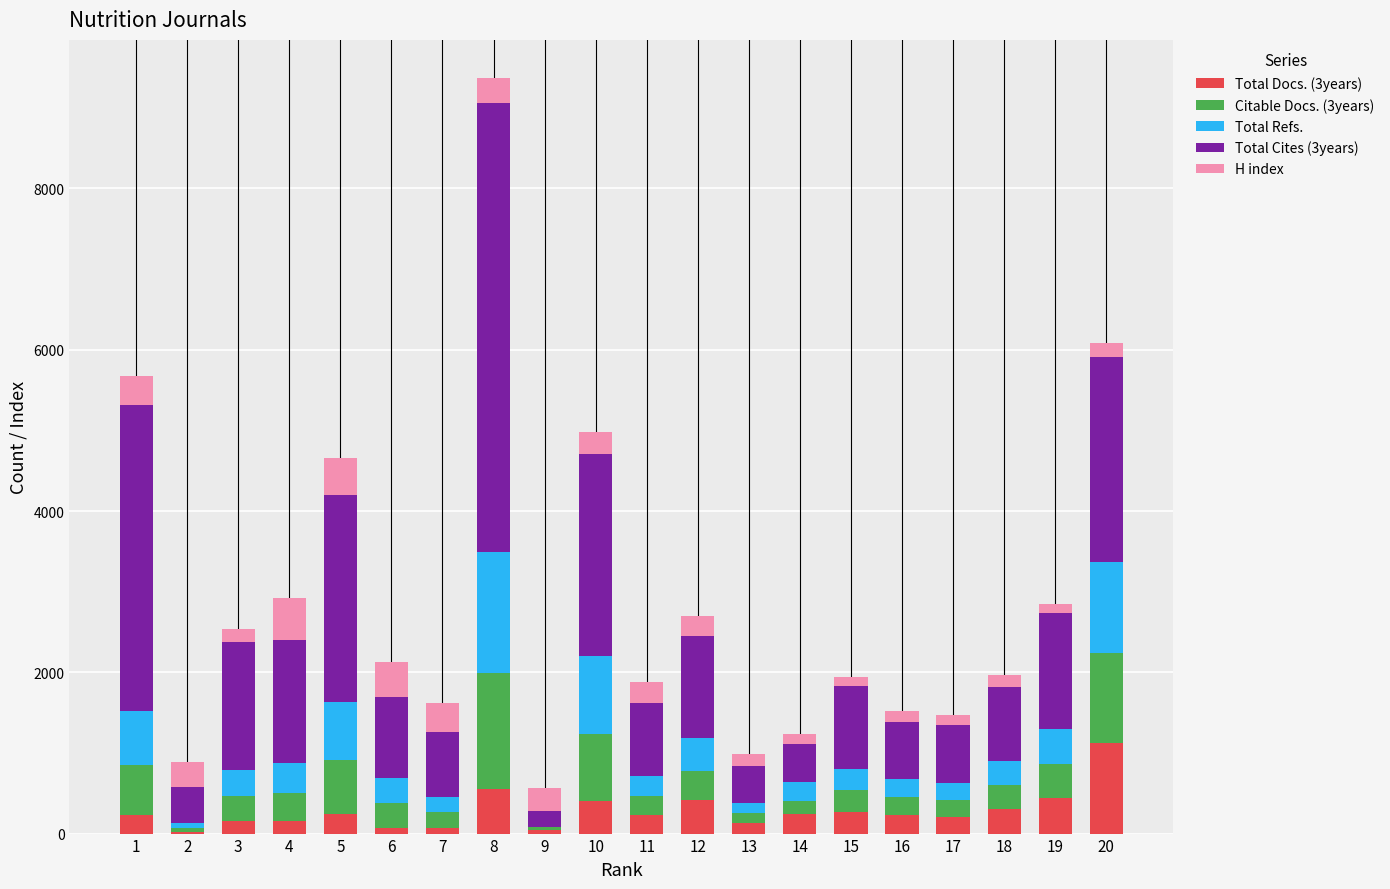

At which category is the sum across all series the highest?

8